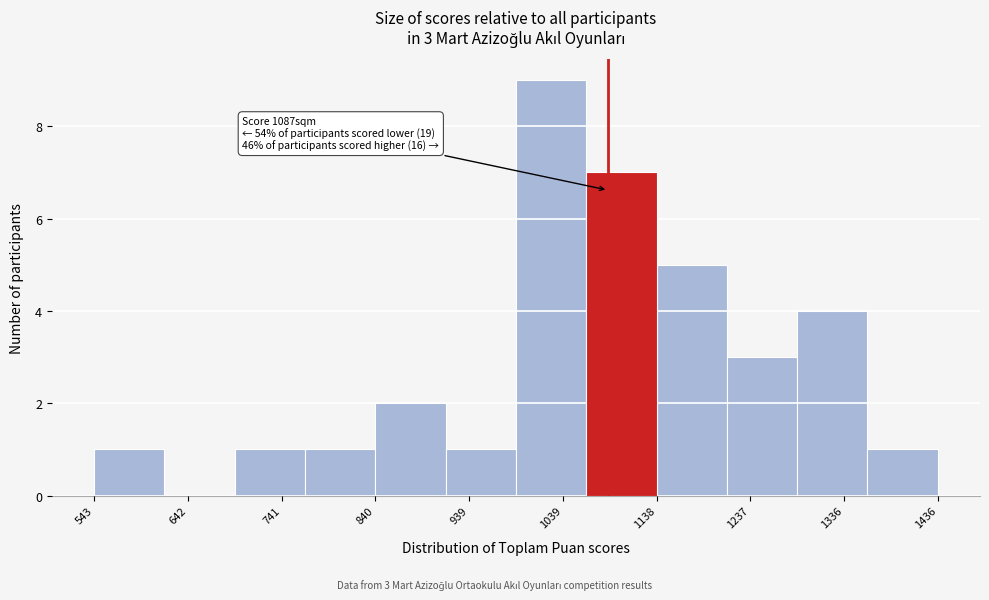

Which range on the x-axis has the tallest bar?

990 to 1060